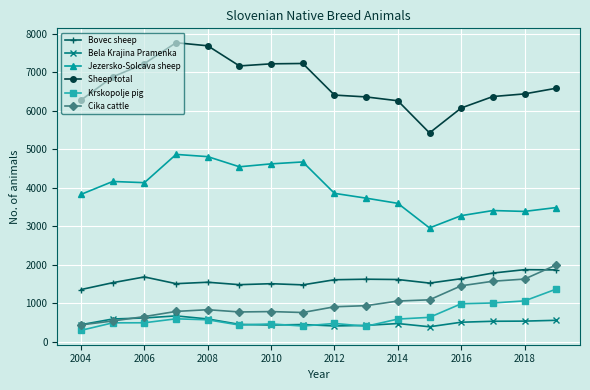

Which series has the largest total across all categories?

Sheep total